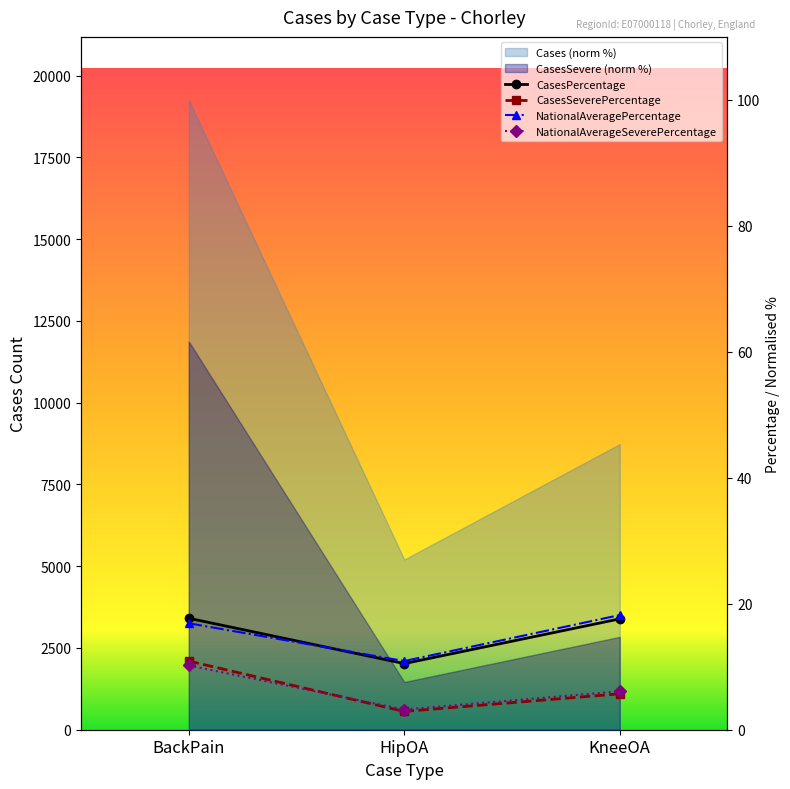

Which series has the largest range (max minus min)?

Cases